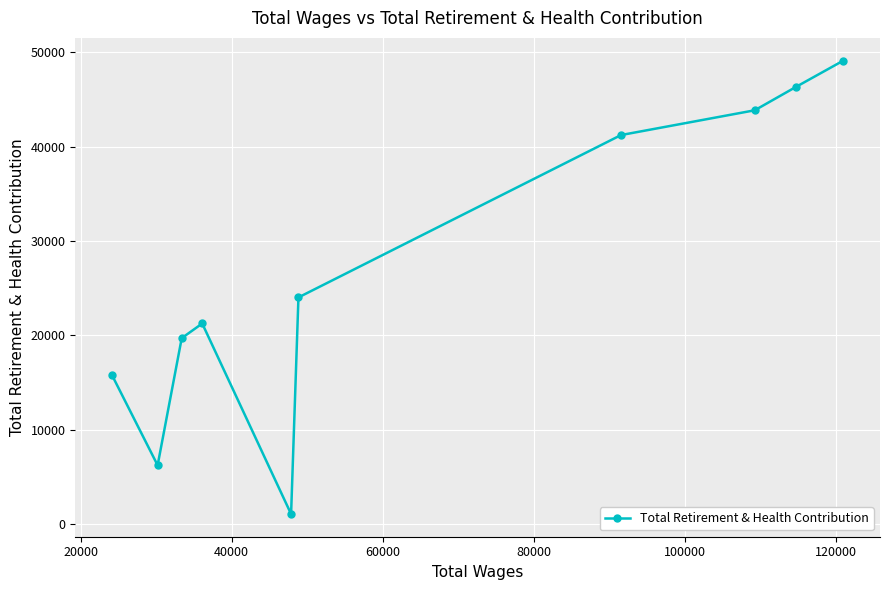

Reading right to left, extract all data points from this chart.

49099	46313	43836	41214	24030	1099	21268	19718	6260	15834